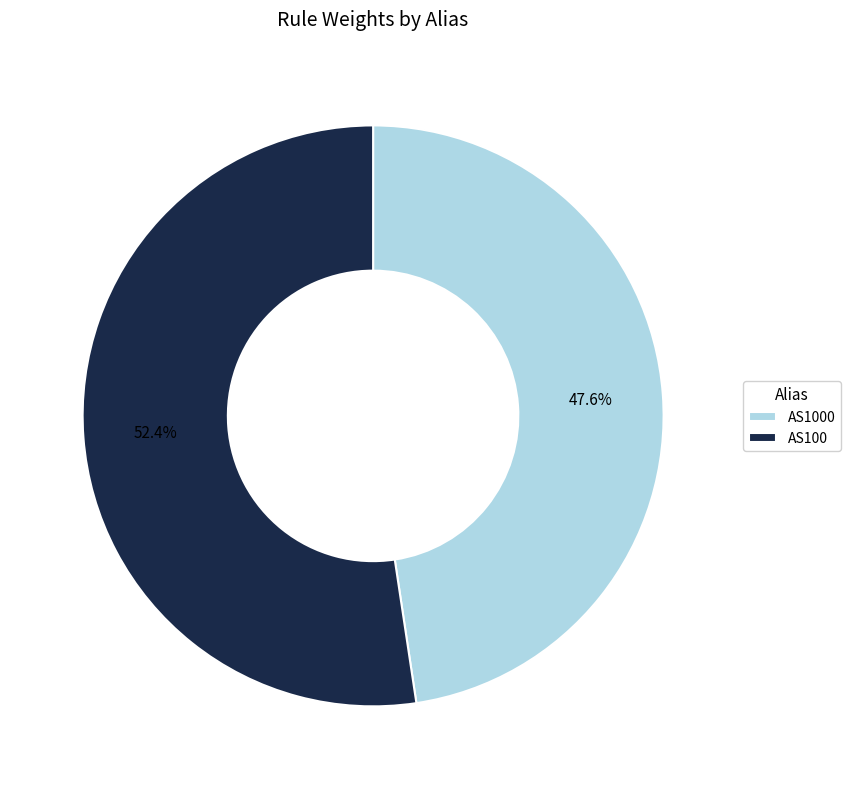

How many slices are in this pie chart?

2